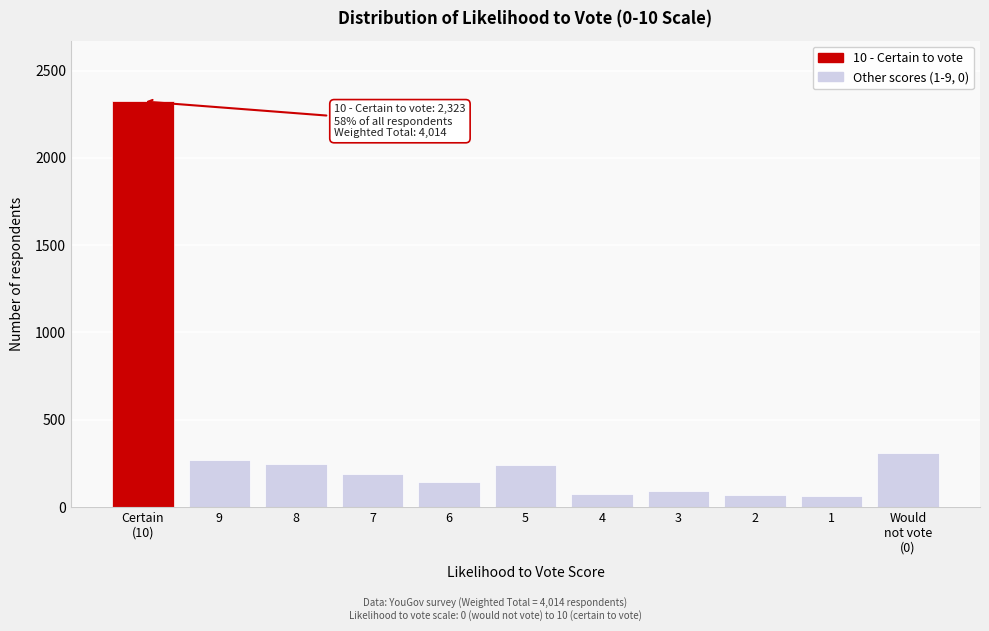

What is the sum of all values?

4015